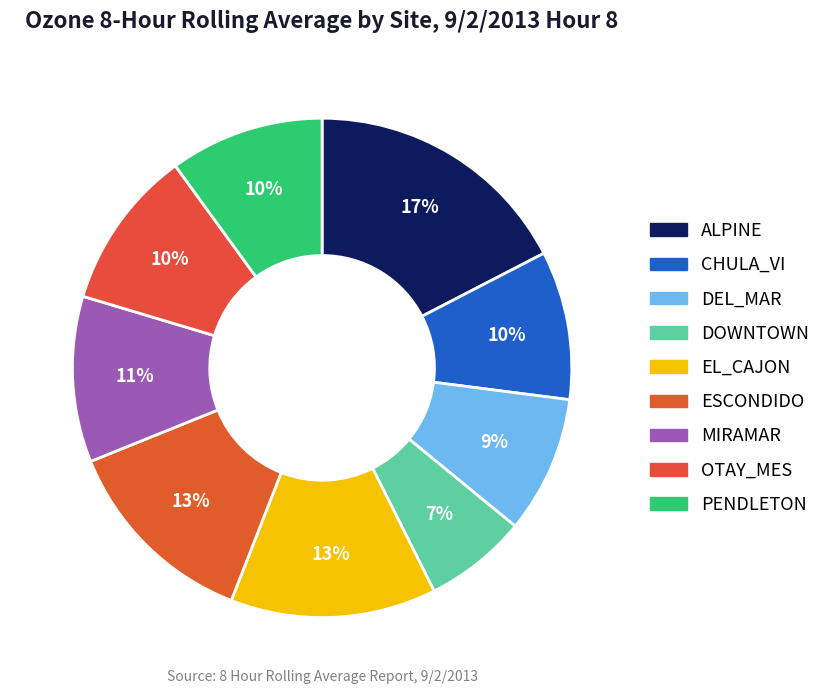

What is the smallest slice in the pie chart?

DOWNTOWN